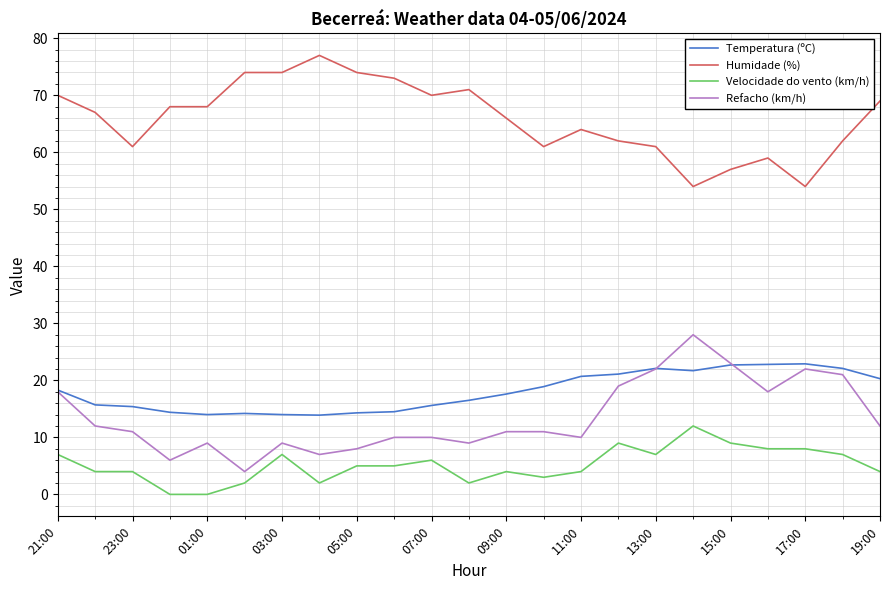

Rank the series by their maximum value, from lowest to highest.

Velocidade do vento (km/h), Temperatura (ºC), Refacho (km/h), Humidade (%)